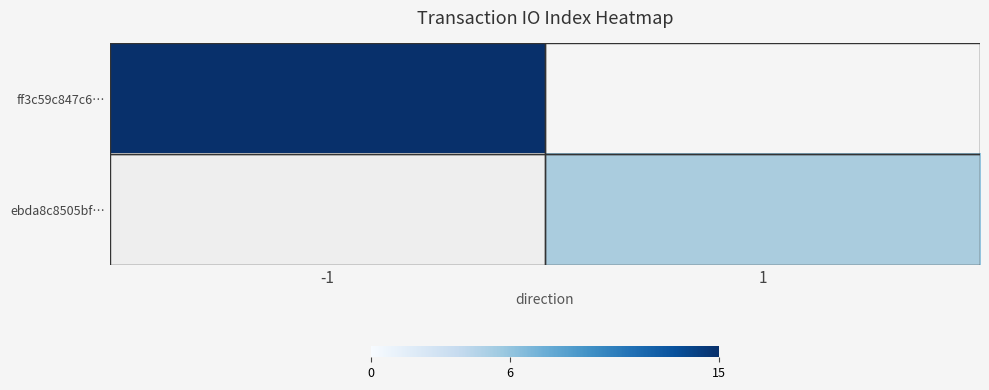

Rank the series by their average value, from highest to lowest.

ff3c59c847c6…, ebda8c8505bf…